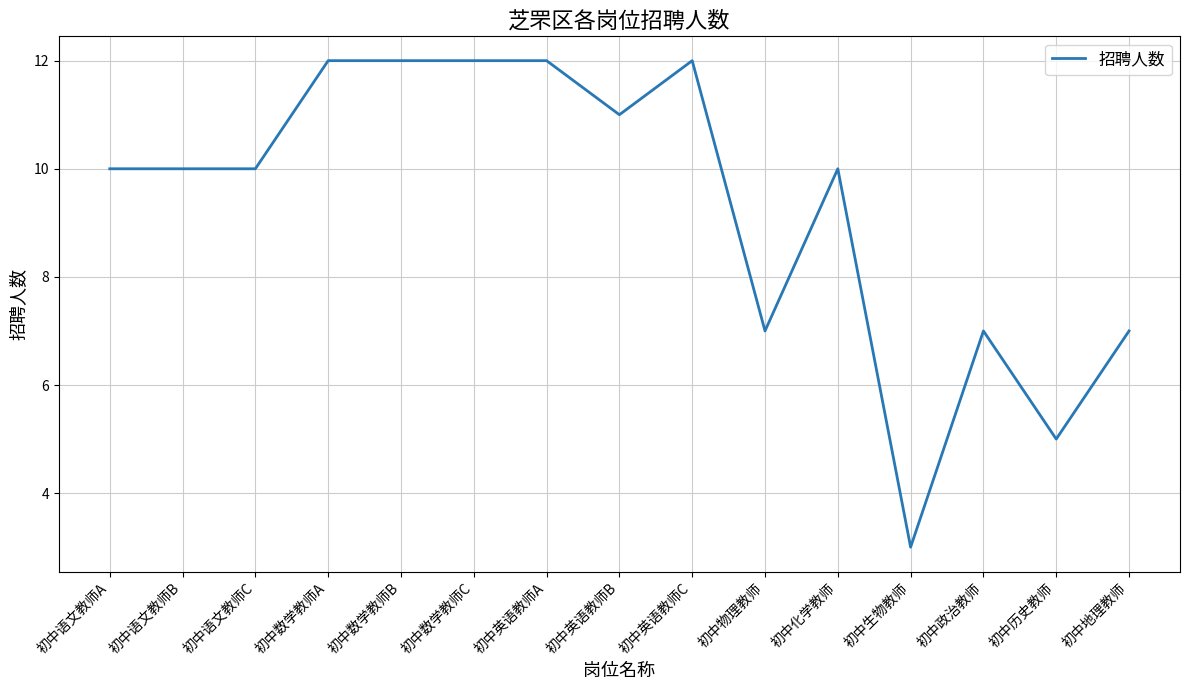

The chart shows a value of 12 at 初中数学教师B. True or false?

True